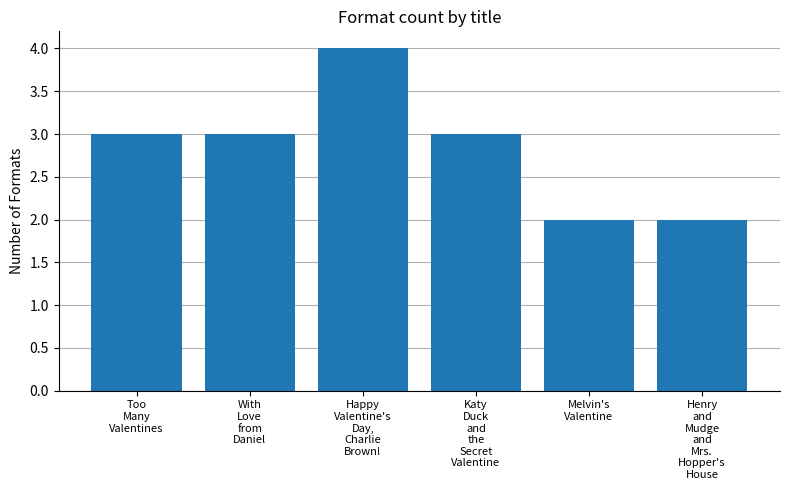

What is the change in value from Too
Many
Valentines to Happy
Valentine's
Day,
Charlie
Brown!?

+1